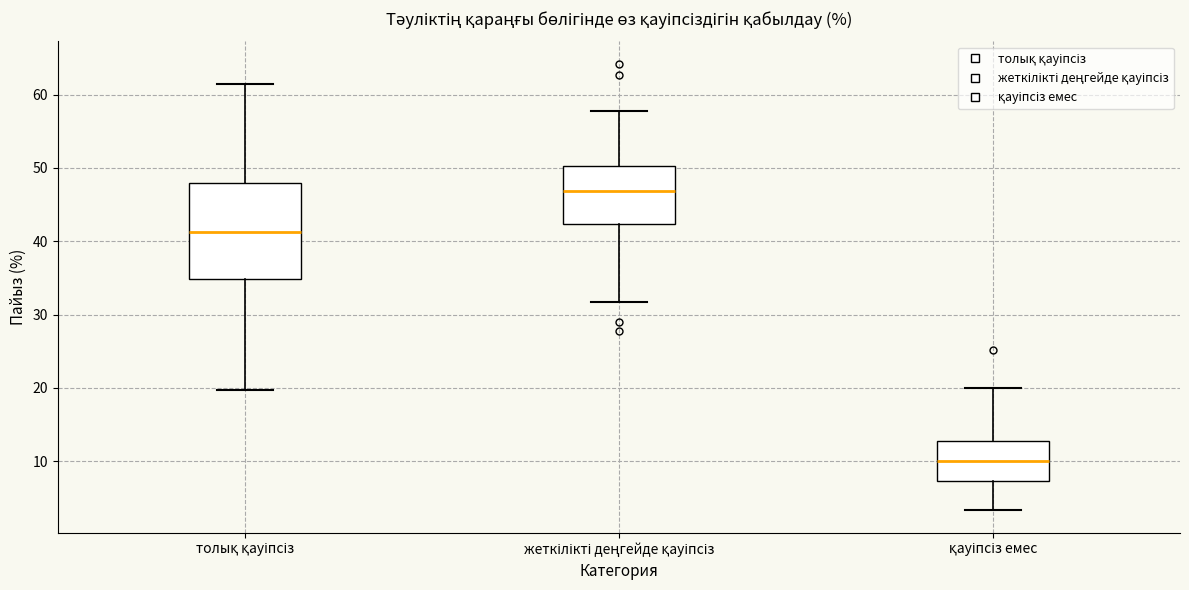

Which box's median line is the lowest?

қауіпсіз емес